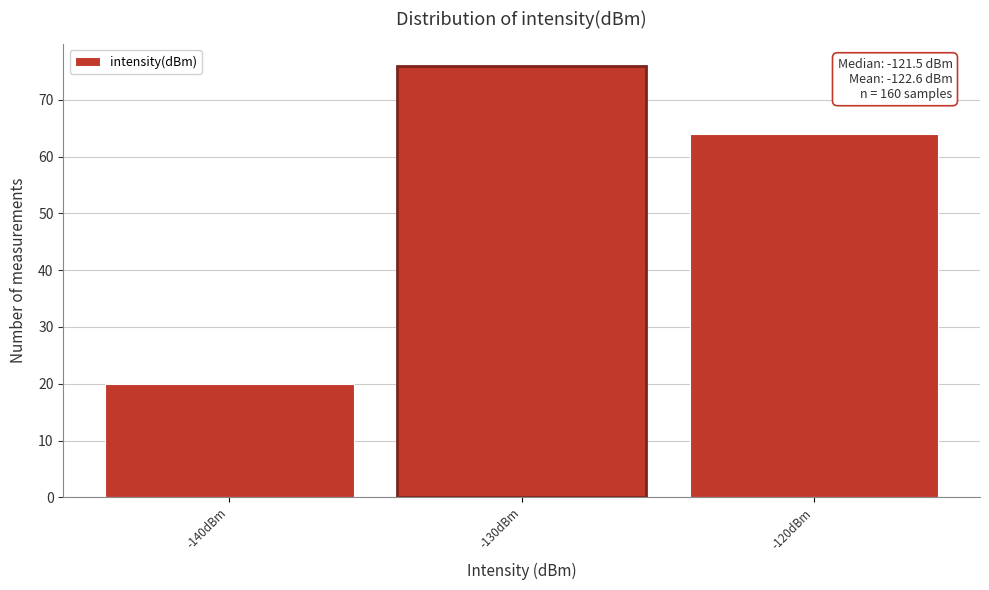

Reading left to right, extract all data points from this chart.

-140dBm=20	-130dBm=76	-120dBm=64